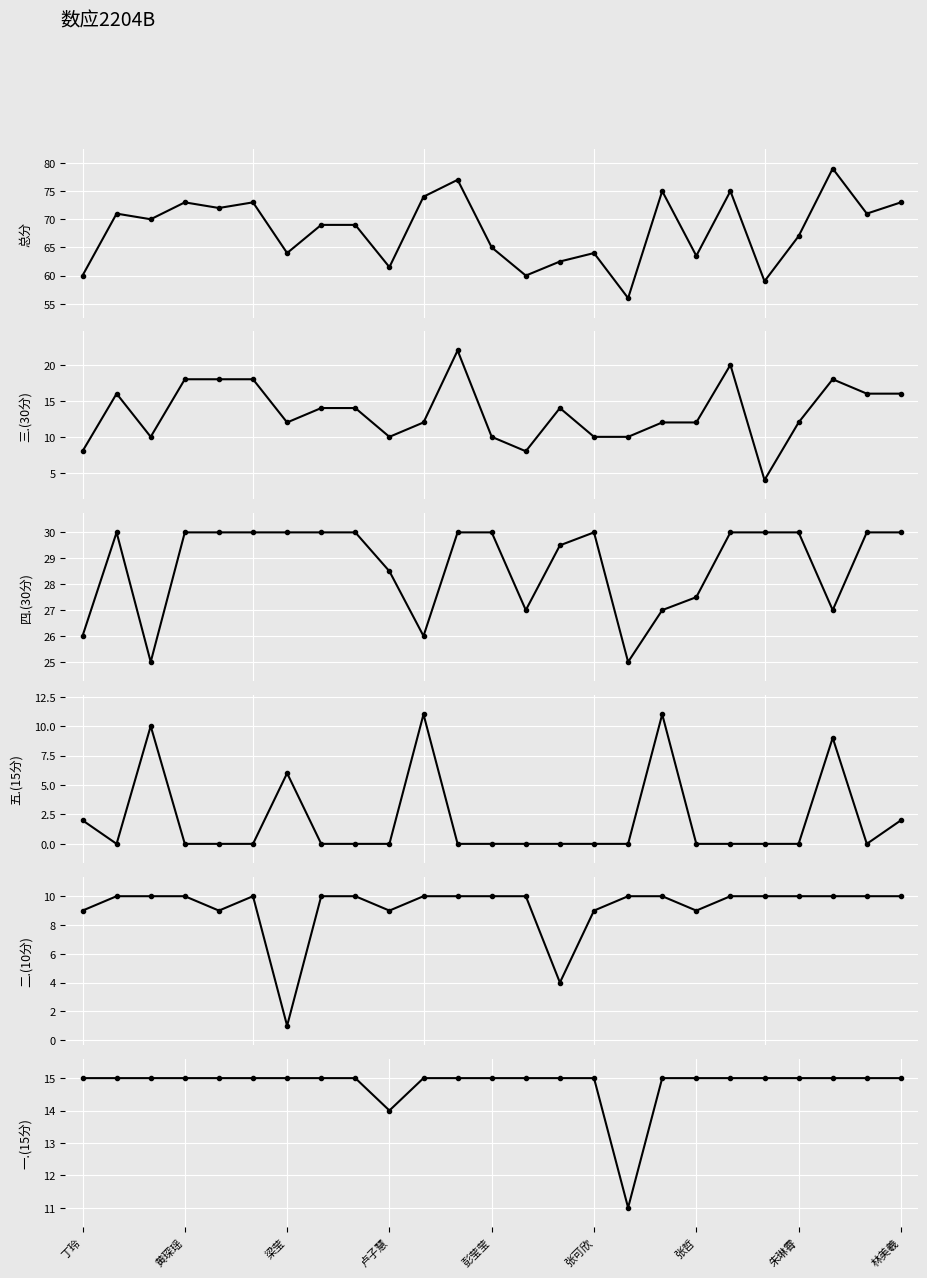

What are all the series names shown in the legend?

总分, 三.(30分), 四.(30分), 五.(15分), 二.(10分), 一.(15分)